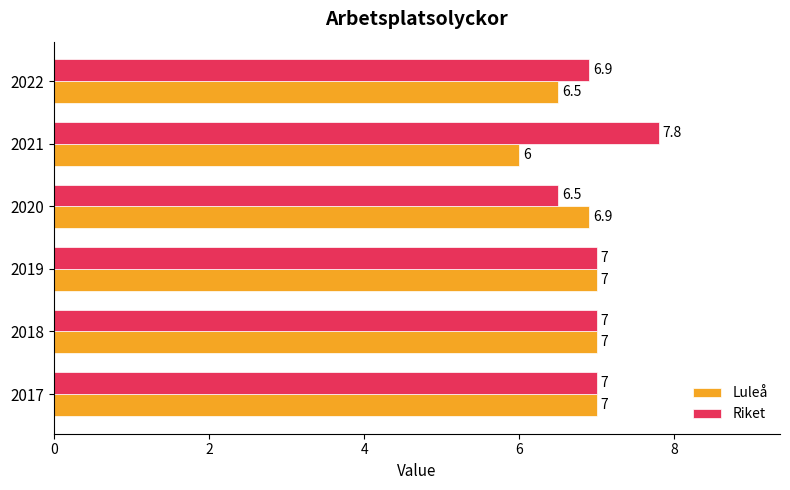

List the series in order of their overall mean, highest first.

Riket, Luleå